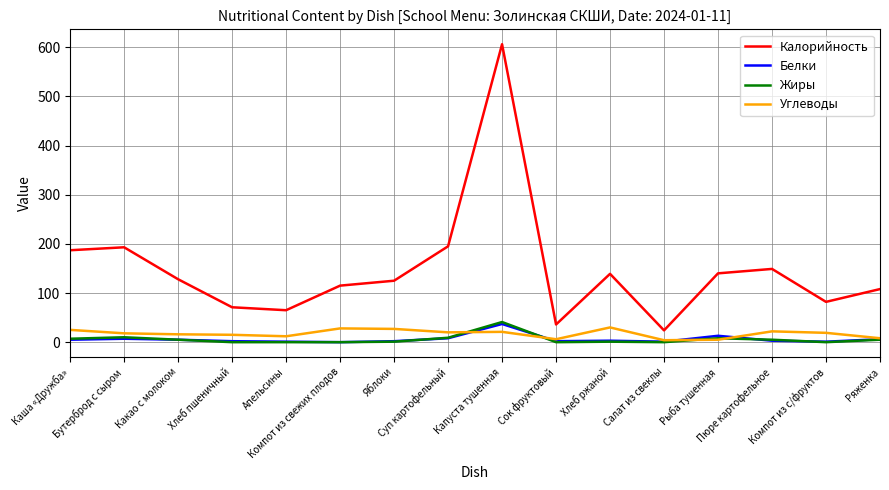

What is the sum of the Калорийность values at Пюре картофельное and Суп картофельный?

344